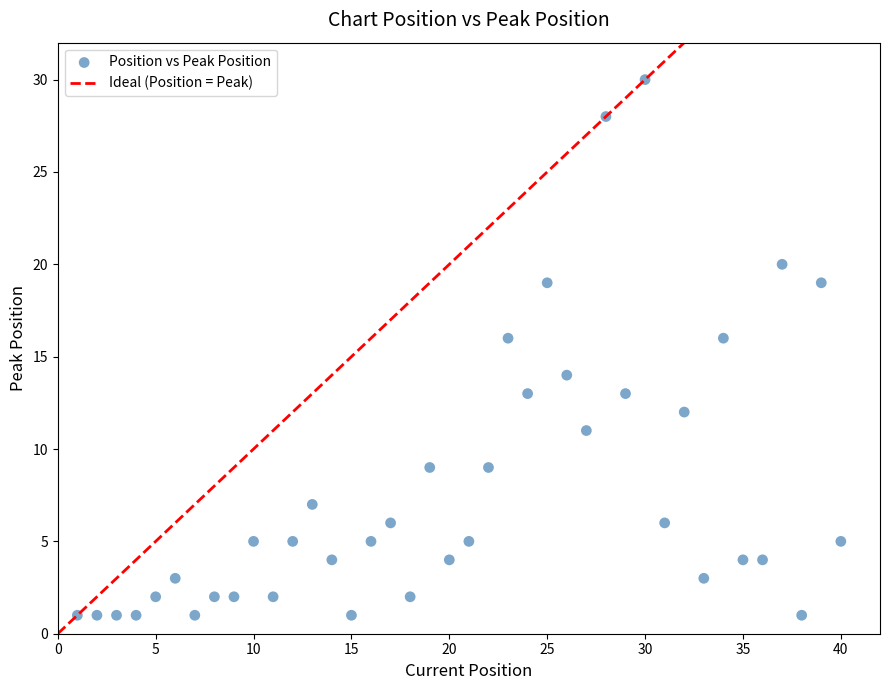

What is the range of X values (max minus min)?

39